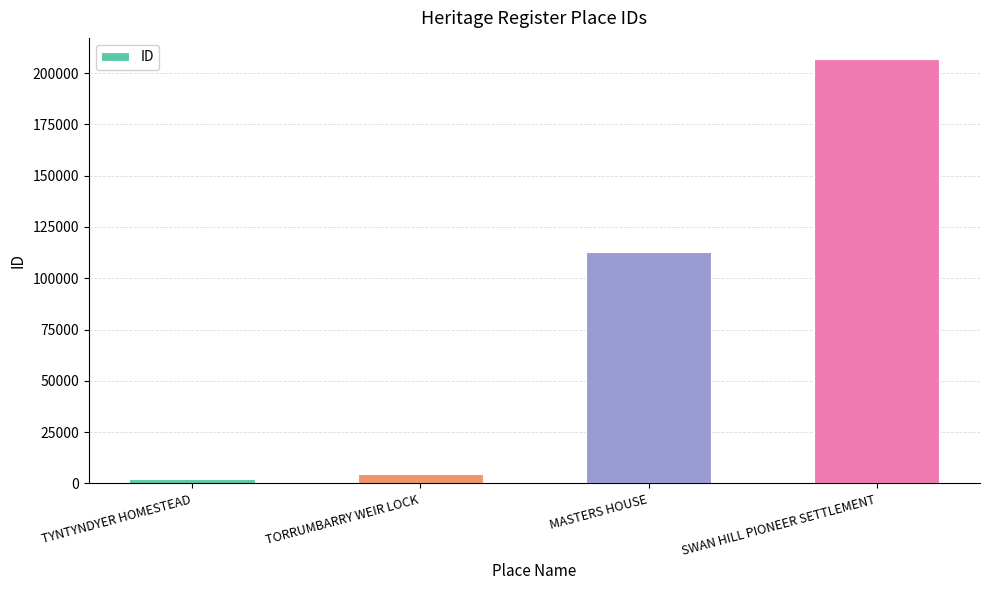

How many data points are less than 112676?

2